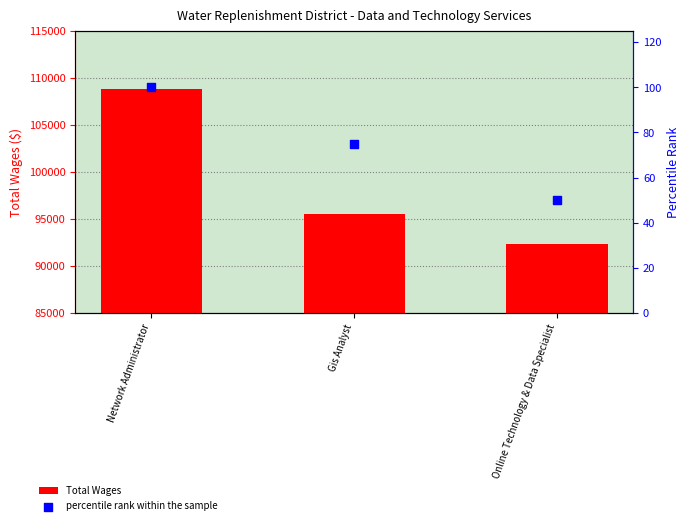

At which category is the sum across all series the highest?

Network Administrator